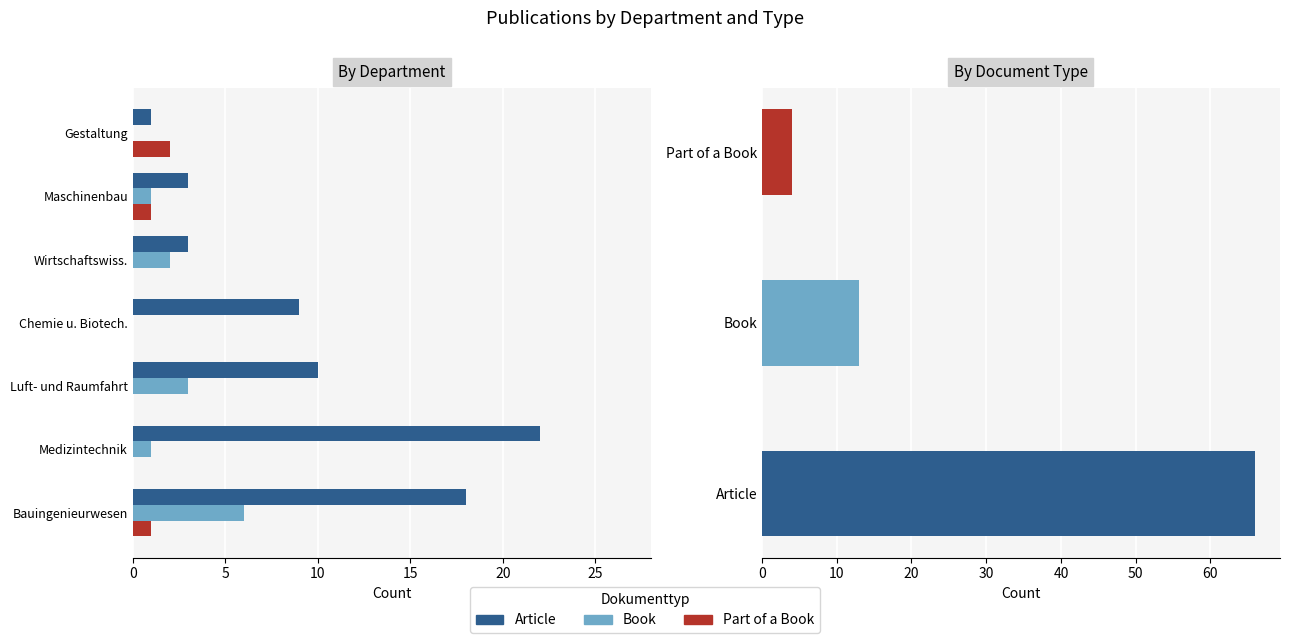

What is the sum of the Article values at 15 and 5?

31